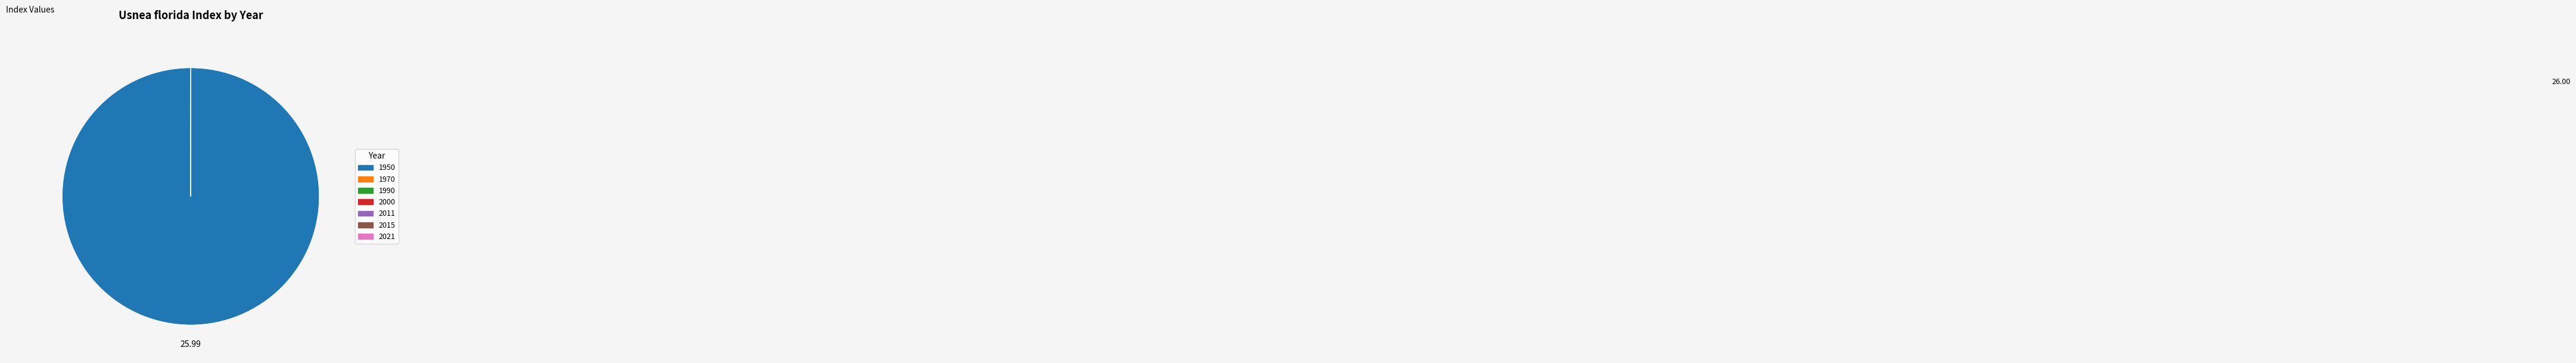

Which slice represents more than half of the pie?

1950